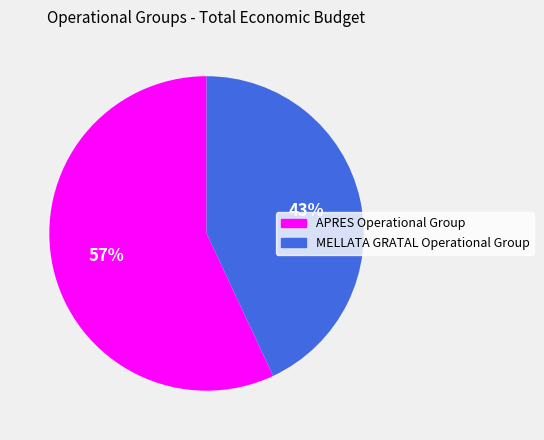

To the nearest percent, what percentage of the pie is MELLATA GRATAL Operational Group?

43%